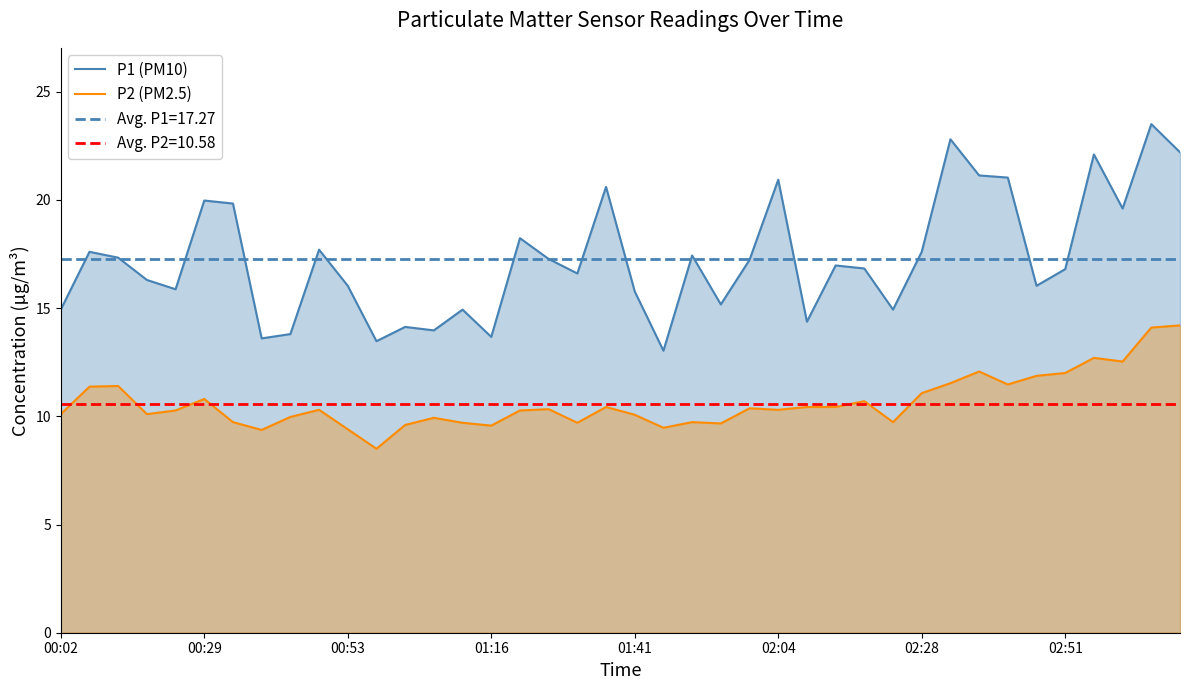

The value of P2 (PM2.5) at 00:29 is 10.8. True or false?

True